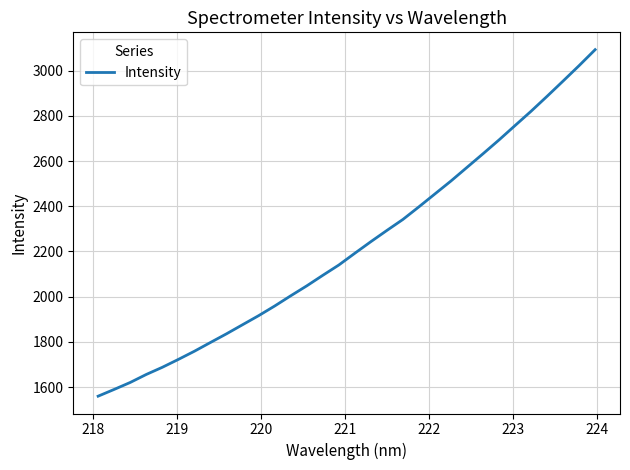

What is the smallest value displayed?

1559.9